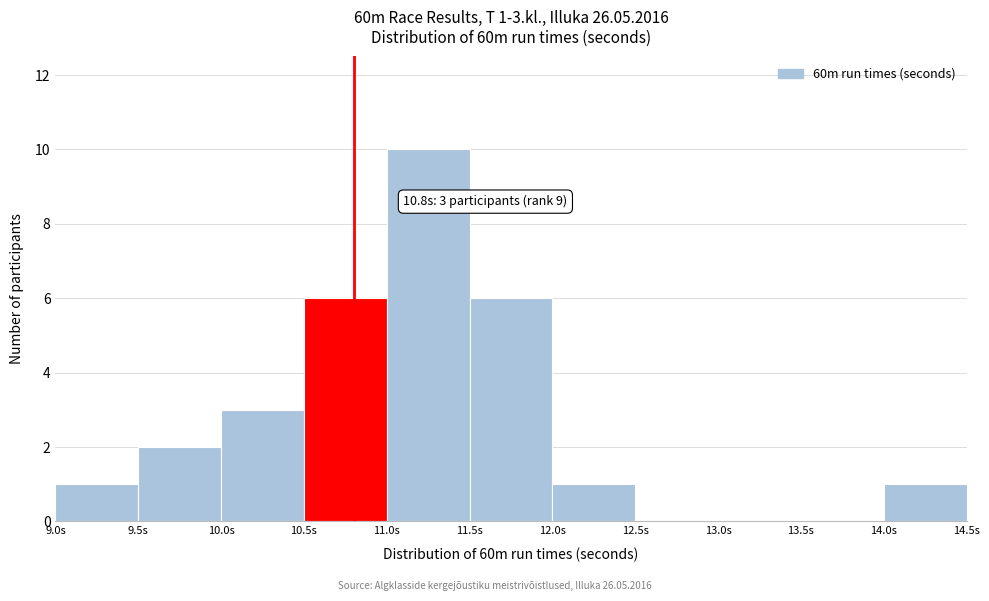

Which range on the x-axis has the tallest bar?

11.0 to 11.5